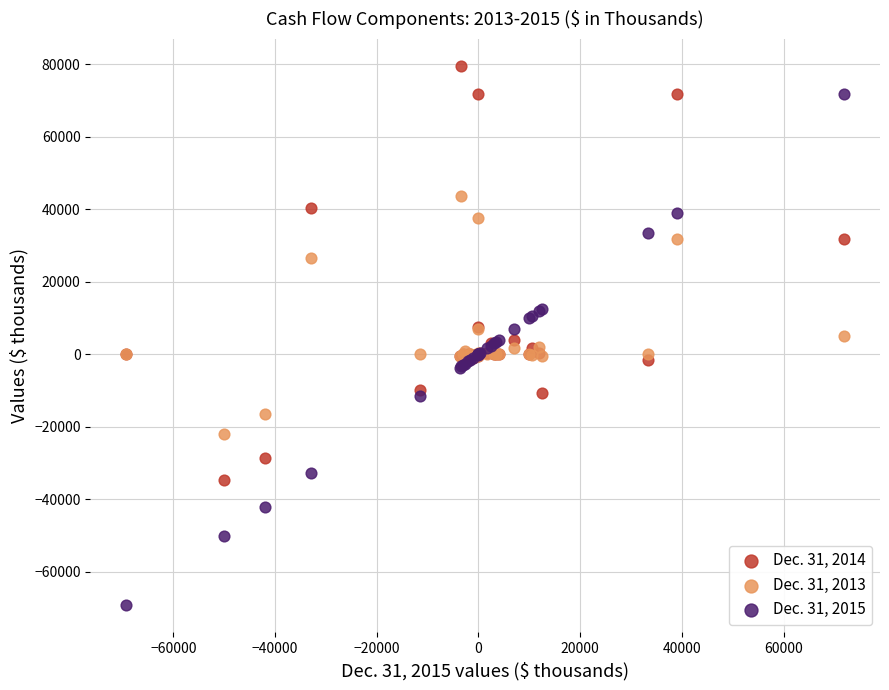

Which series contains the highest Y value?

Dec. 31, 2014